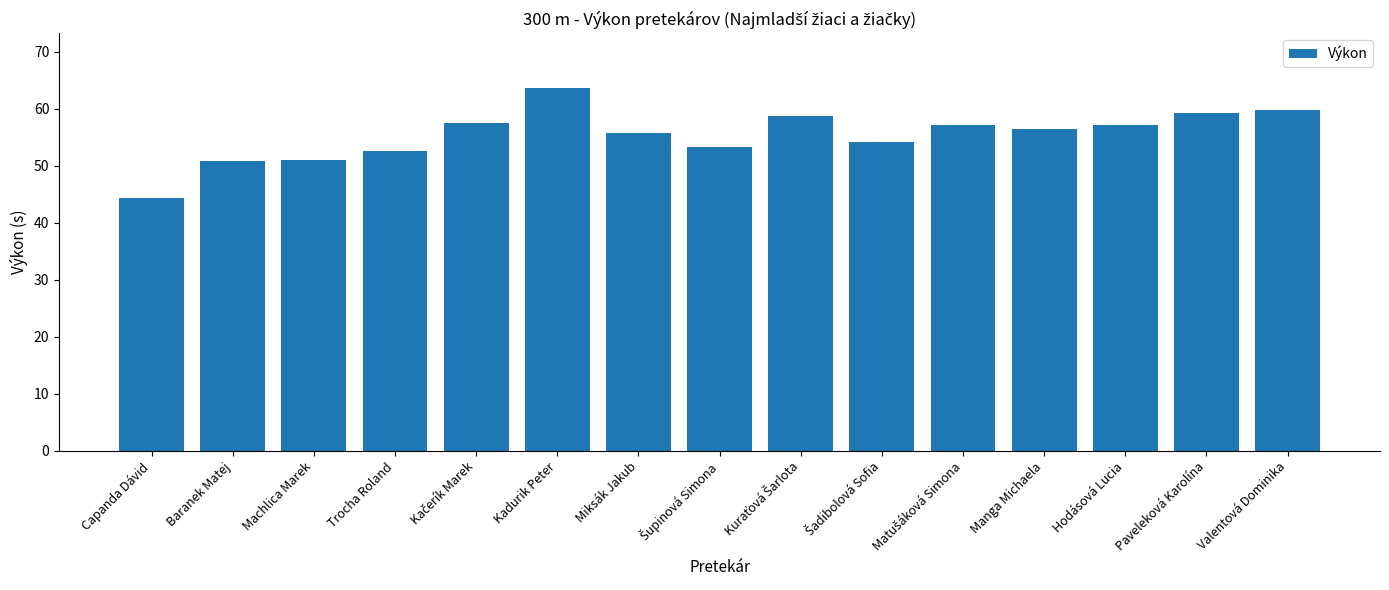

Count the number of categories in the chart.

15